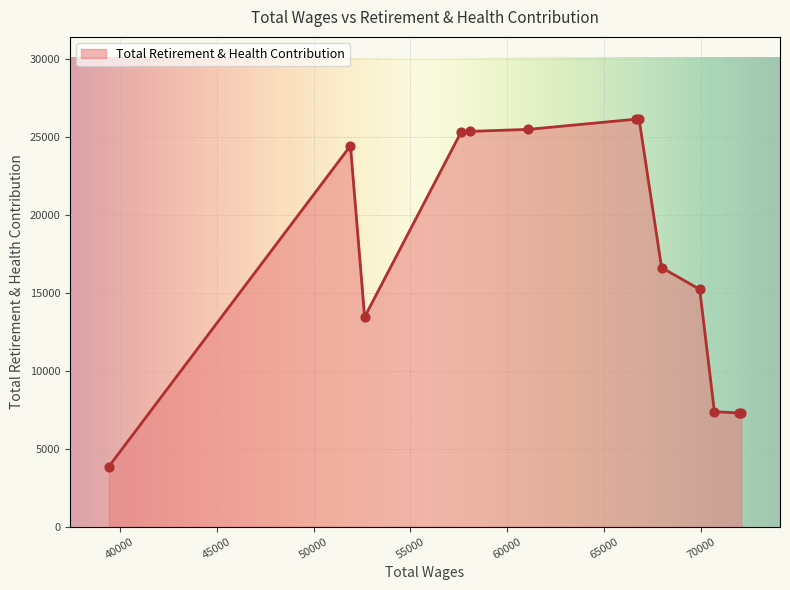

What is the minimum value shown in the chart?

3849